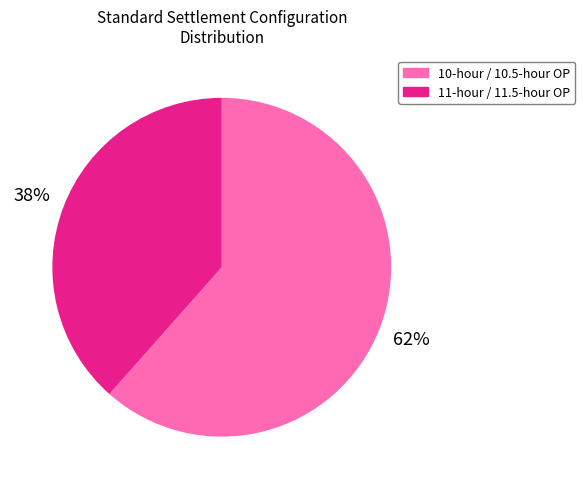

Rank the categories by value from highest to lowest.

10-hour / 10.5-hour OP, 11-hour / 11.5-hour OP